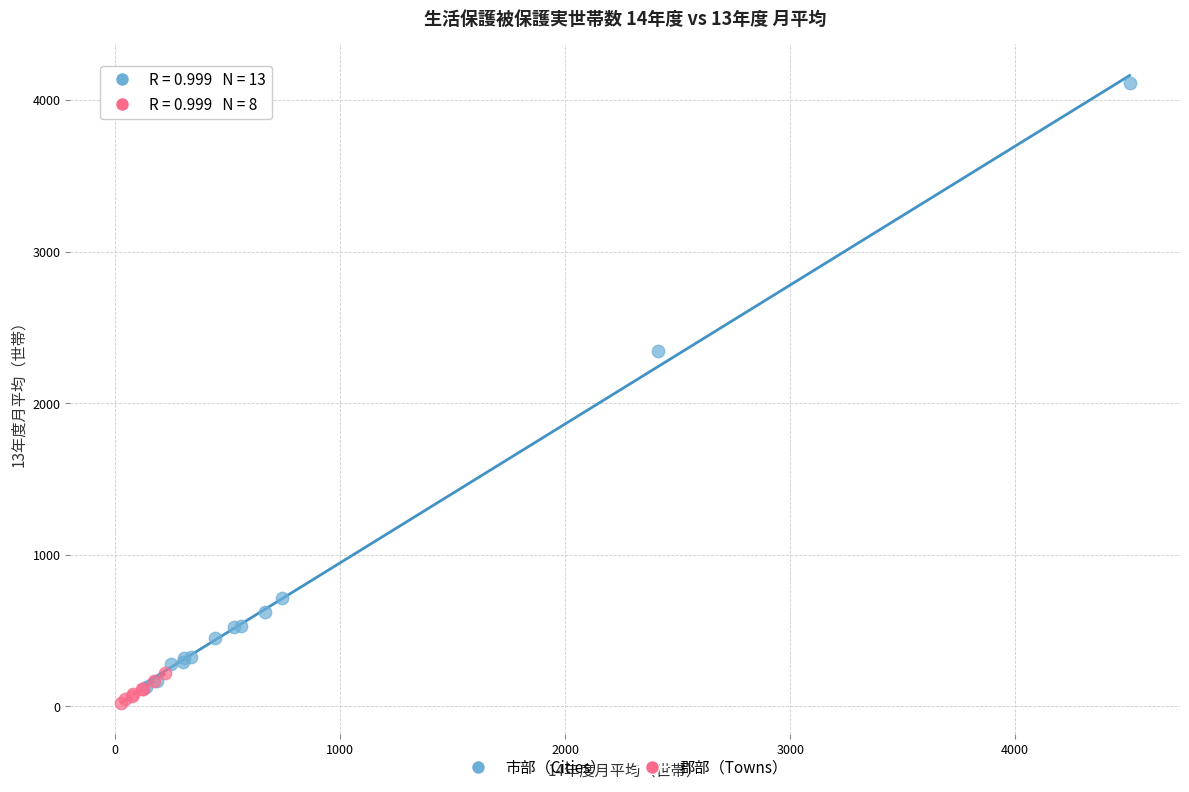

Which series has the largest Y range (max minus min)?

市部（Cities）